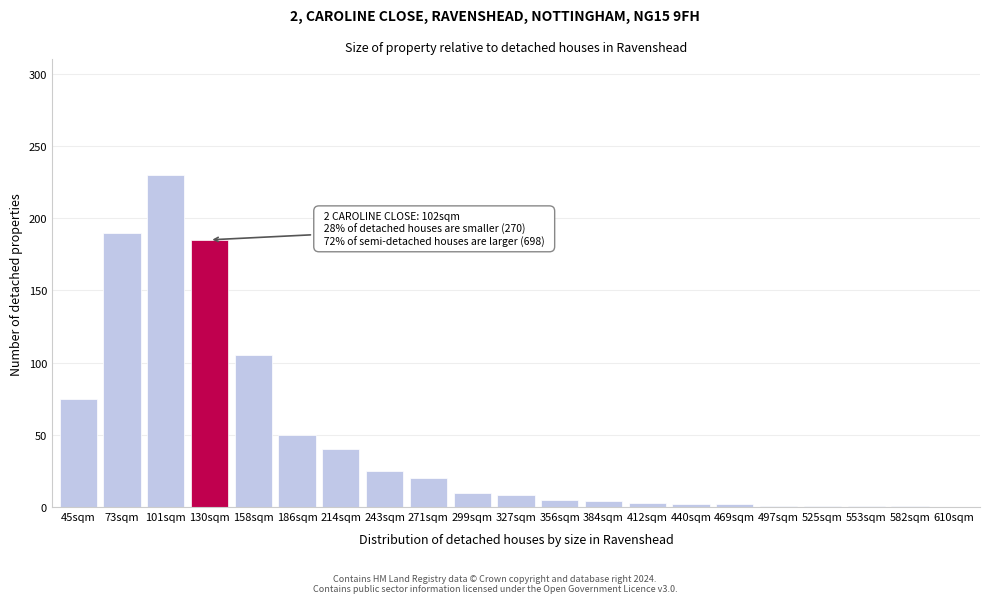

What is the approximate value at 214sqm?

40